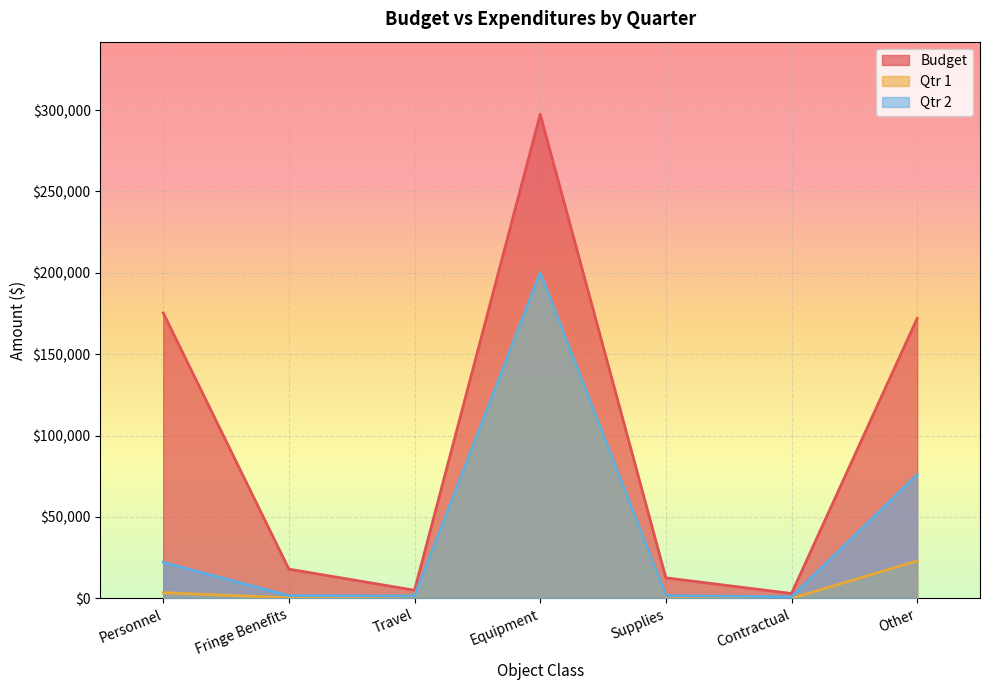

What is the total value across all series at Equipment?

697425